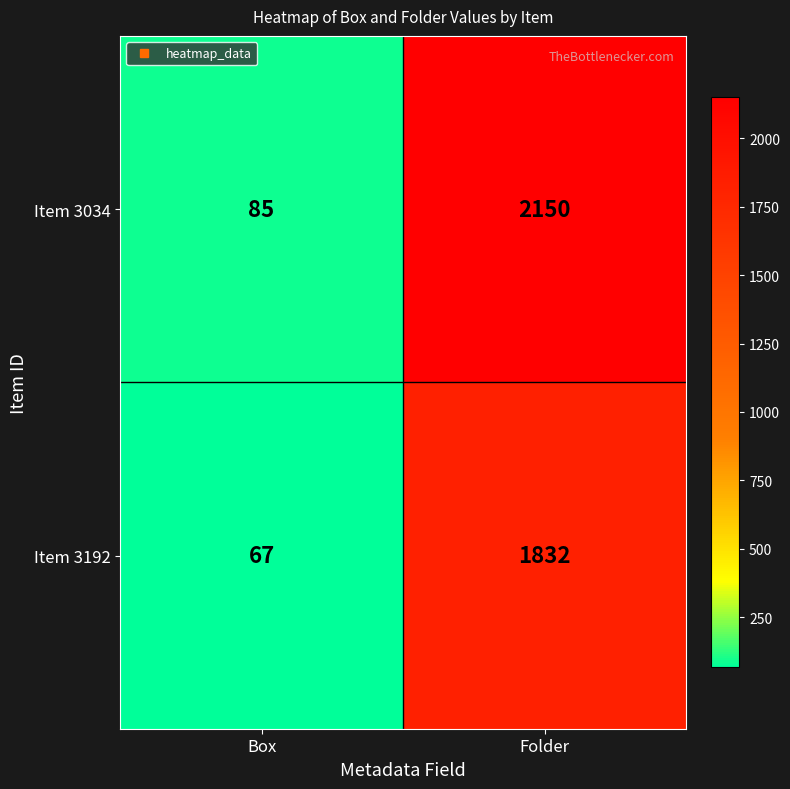

Which category has the highest value across all series?

Folder